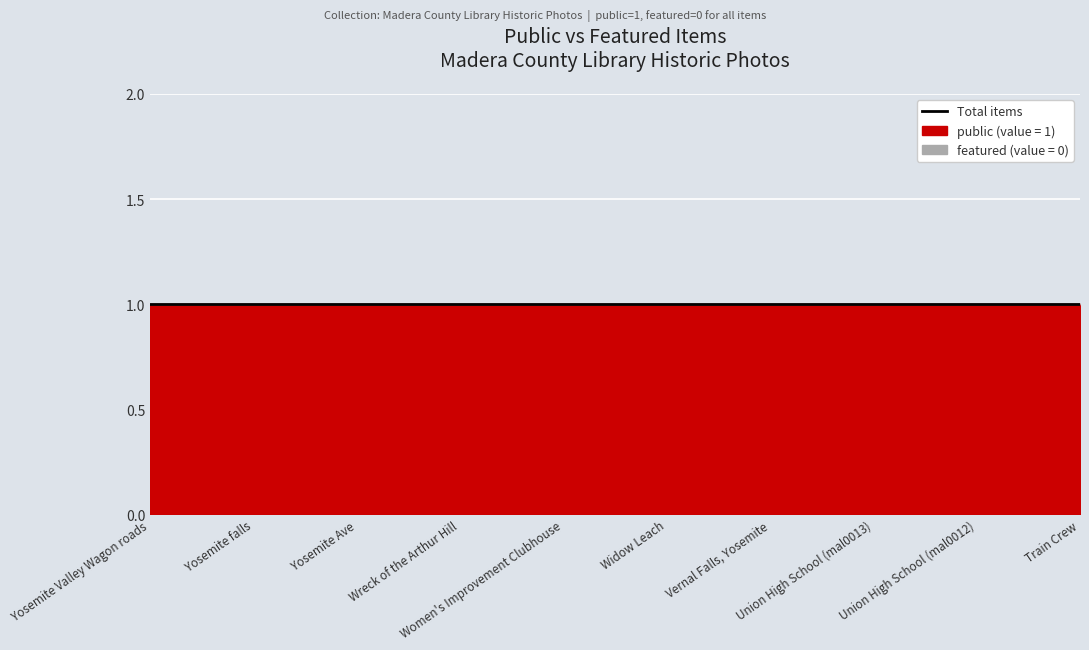

At which category is the sum across all series the highest?

Yosemite Valley Wagon roads